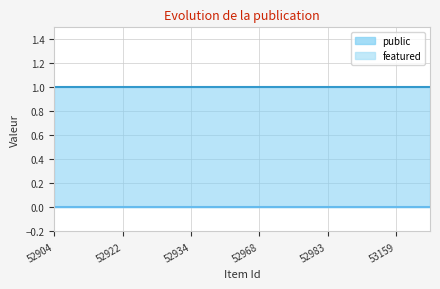

The featured series shows 0 at 52952. True or false?

True